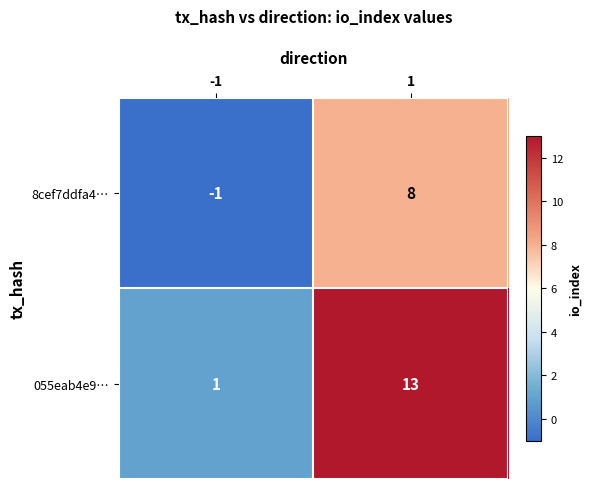

Reading left to right, list all the values displayed in this chart.

8cef7ddfa4…: -1	8
055eab4e9…: 1	13